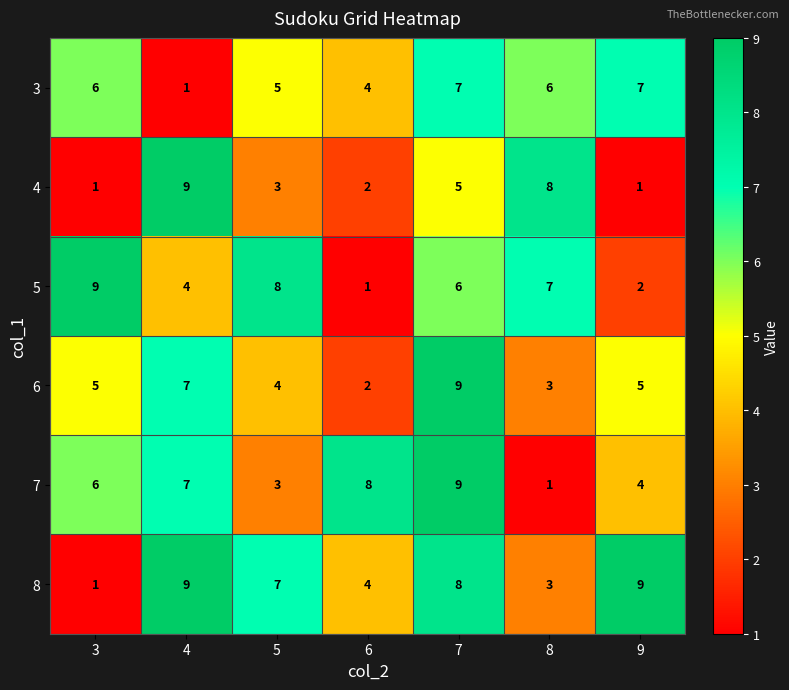

What is the average value of the 5 series?

5